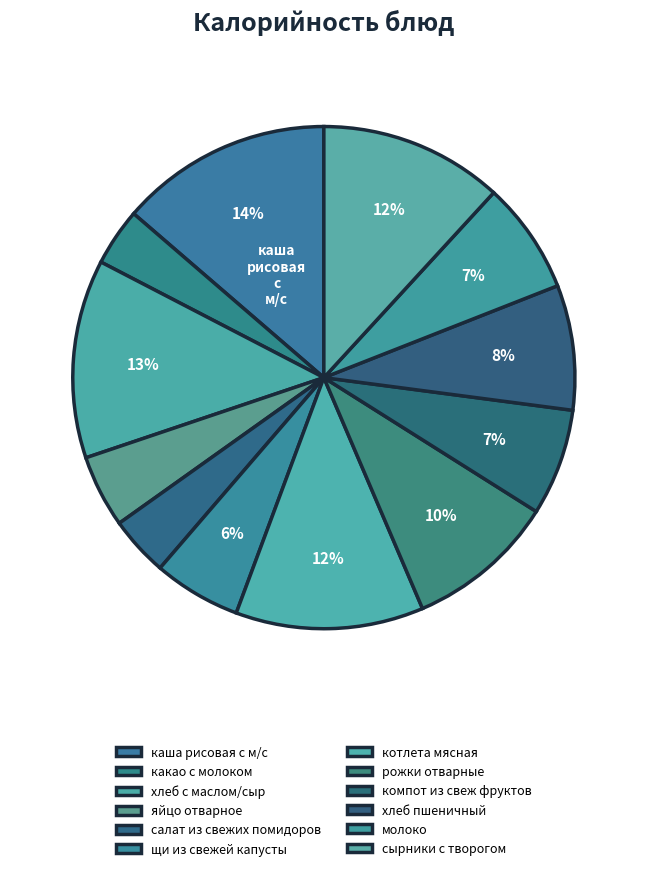

To the nearest percent, what is the difference between the яйцо отварное and салат из свежих помидоров slice percentages?

1%